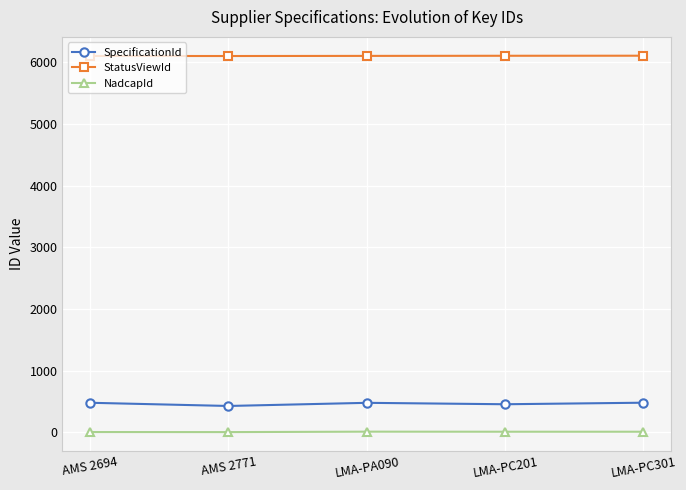

How many values in the NadcapId series are below 7?

2